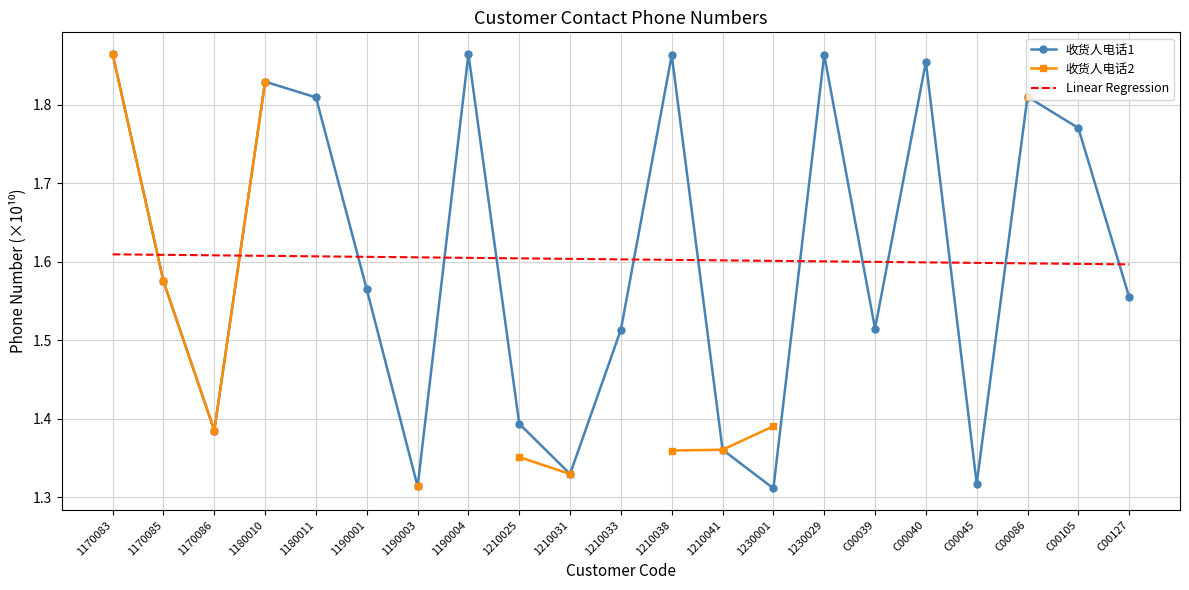

At 1180010, list the series in order from smallest to largest.

Linear Regression, 收货人电话1, 收货人电话2